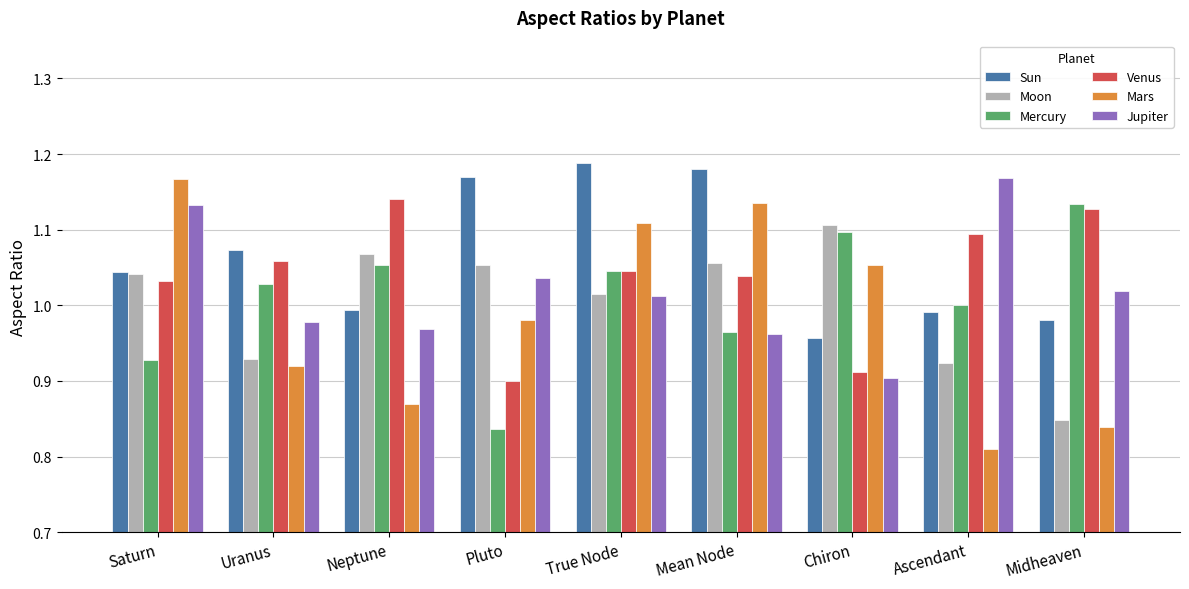

The Jupiter series shows 1.0 at Mean Node. True or false?

True